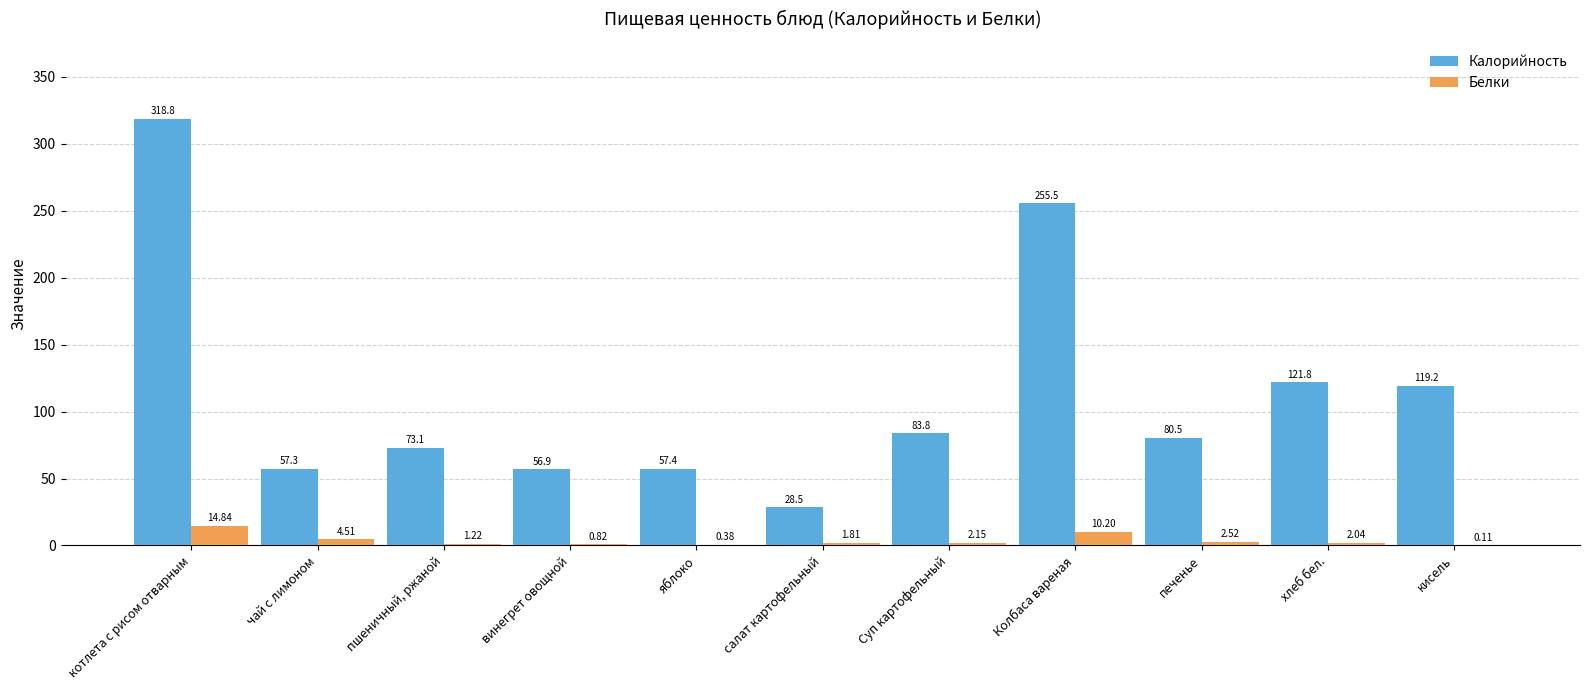

Which label corresponds to the largest value in the chart?

котлета с рисом отварным